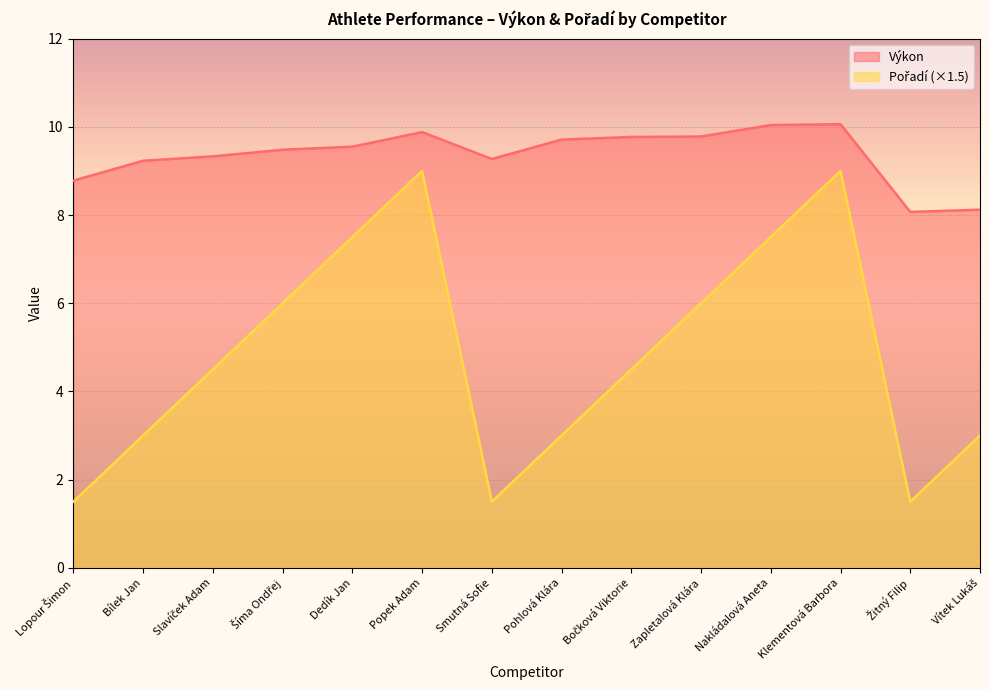

Reading left to right, what are all the values shown in this chart?

Výkon: Lopour Šimon=8.8	Bílek Jan=9.2	Slavíček Adam=9.3	Šíma Ondřej=9.5	Dedík Jan=9.6	Popek Adam=9.9	Smutná Sofie=9.3	Pohlová Klára=9.7	Bočková Viktorie=9.8	Zapletalová Klára=9.8	Nakládalová Aneta=10.0	Klementová Barbora=10.1	Žitný Filip=8.1	Vítek Lukáš=8.1
Pořadí: Lopour Šimon=1.5	Bílek Jan=3.0	Slavíček Adam=4.5	Šíma Ondřej=6.0	Dedík Jan=7.5	Popek Adam=9.0	Smutná Sofie=1.5	Pohlová Klára=3.0	Bočková Viktorie=4.5	Zapletalová Klára=6.0	Nakládalová Aneta=7.5	Klementová Barbora=9.0	Žitný Filip=1.5	Vítek Lukáš=3.0